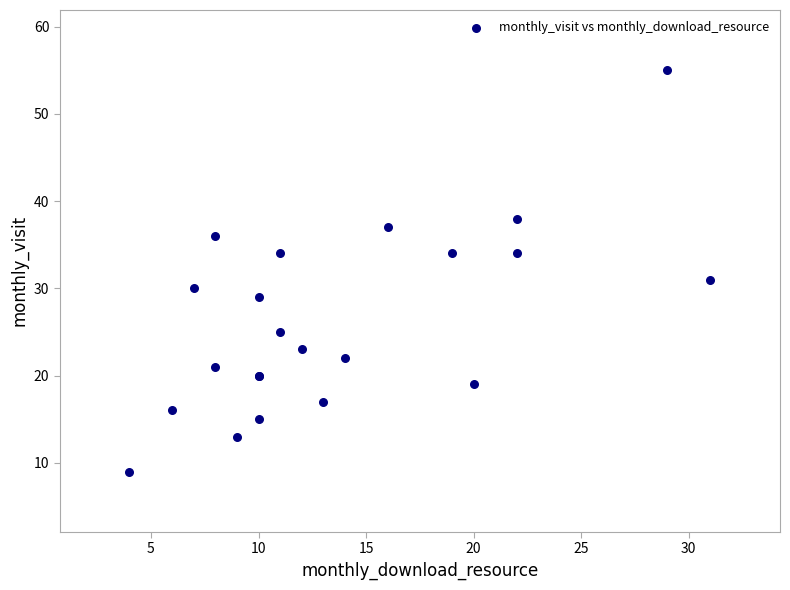

What Y value in the scatter plot is closest to 32?

31